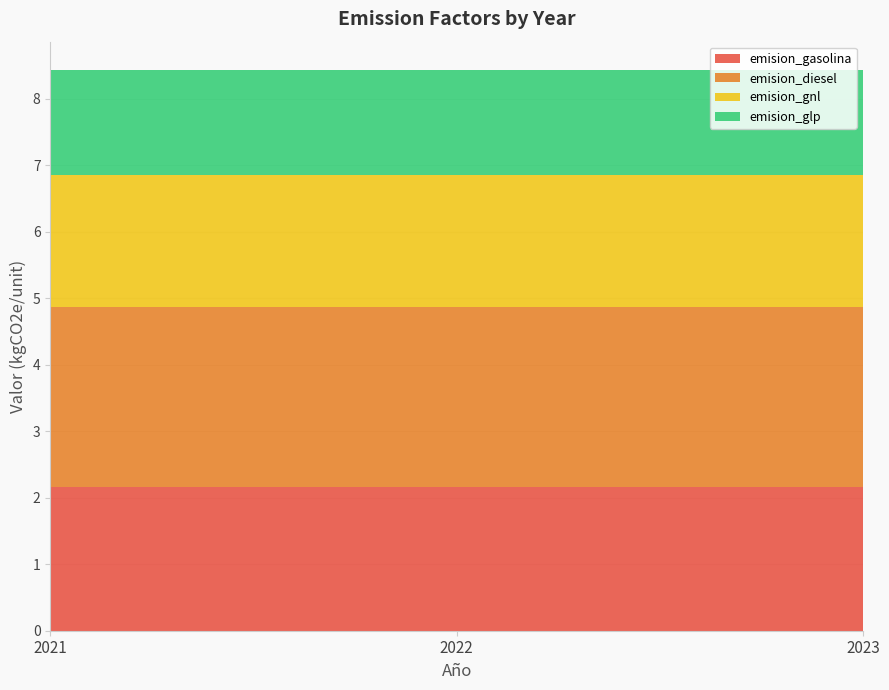

Reading left to right, transcribe all the data shown in this chart.

emision_gasolina: 2021=2.2	2022=2.2	2023=2.2
emision_diesel: 2021=2.7	2022=2.7	2023=2.7
emision_gnl: 2021=2.0	2022=2.0	2023=2.0
emision_glp: 2021=1.6	2022=1.6	2023=1.6